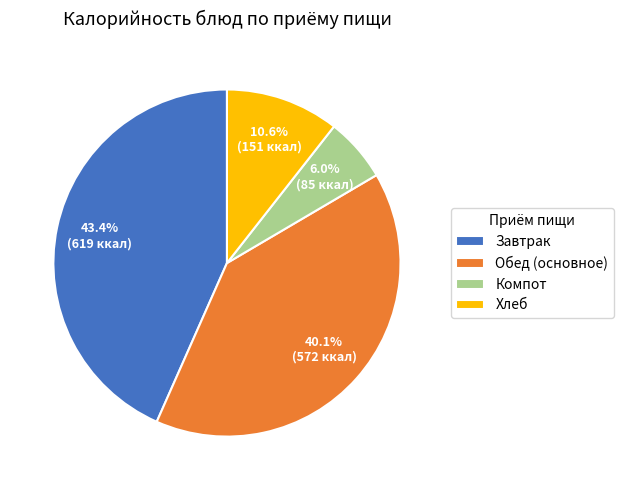

How much of the chart is everything except Завтрак?

56.6%